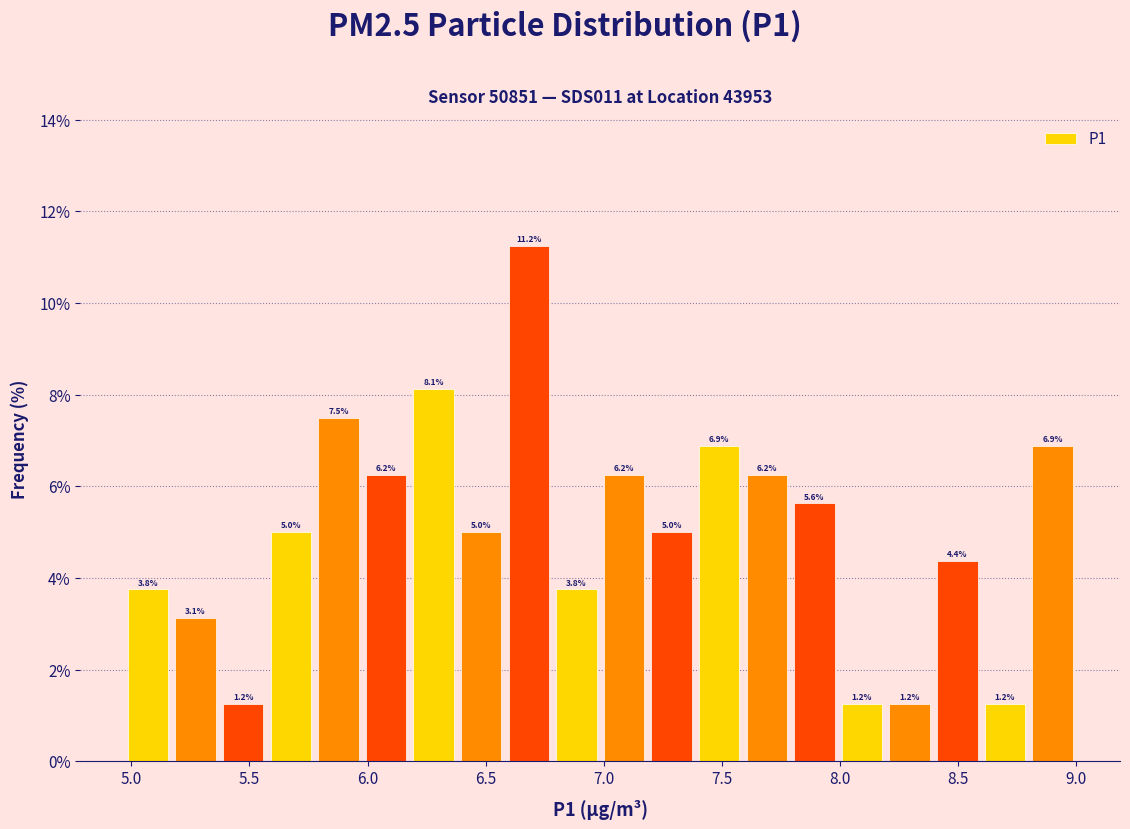

Reading left to right, list every bar in this chart as the range it spans on the x-axis followed by its height. The bar edges are not printed on the chart, so give them approximately, as read against the axis.

4.95 to 5.15: 3.8
5.15 to 5.35: 3.1
5.35 to 5.55: 1.2
5.55 to 5.80: 5.0
5.80 to 6.00: 7.5
6.00 to 6.20: 6.2
6.20 to 6.40: 8.1
6.40 to 6.60: 5.0
6.60 to 6.80: 11.2
6.80 to 7.00: 3.8
7.00 to 7.20: 6.2
7.20 to 7.40: 5.0
7.40 to 7.60: 6.9
7.60 to 7.80: 6.2
7.80 to 8.00: 5.6
8.00 to 8.20: 1.2
8.20 to 8.40: 1.2
8.40 to 8.60: 4.4
8.60 to 8.80: 1.2
8.80 to 9.00: 6.9